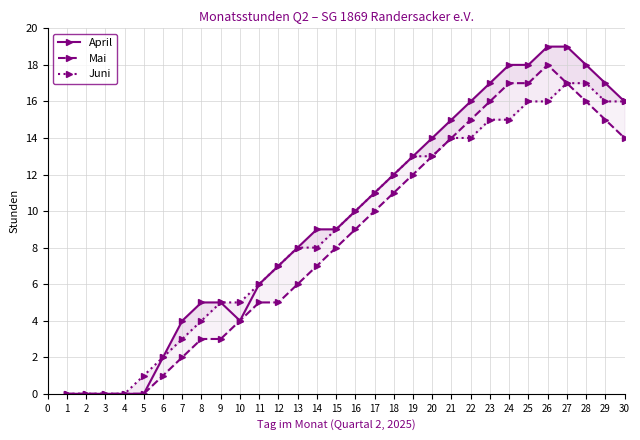

True or false: April and Mai cross at least once.

False